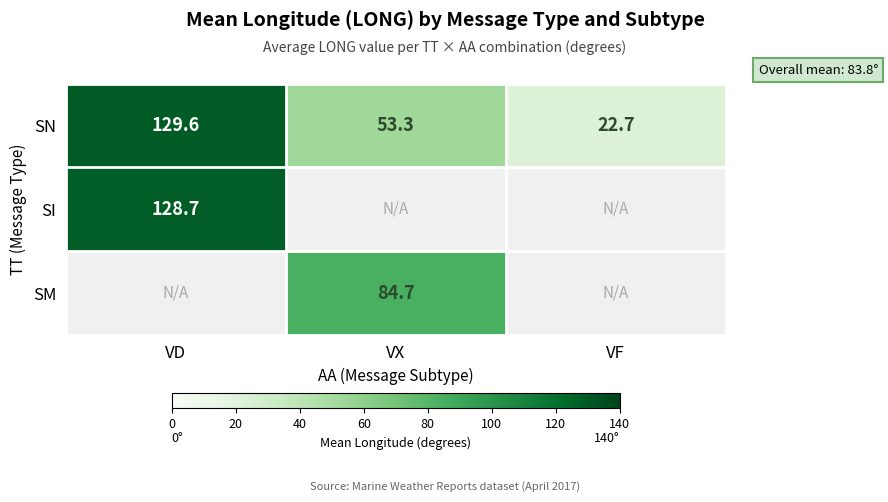

At which label does SN reach its minimum?

VF